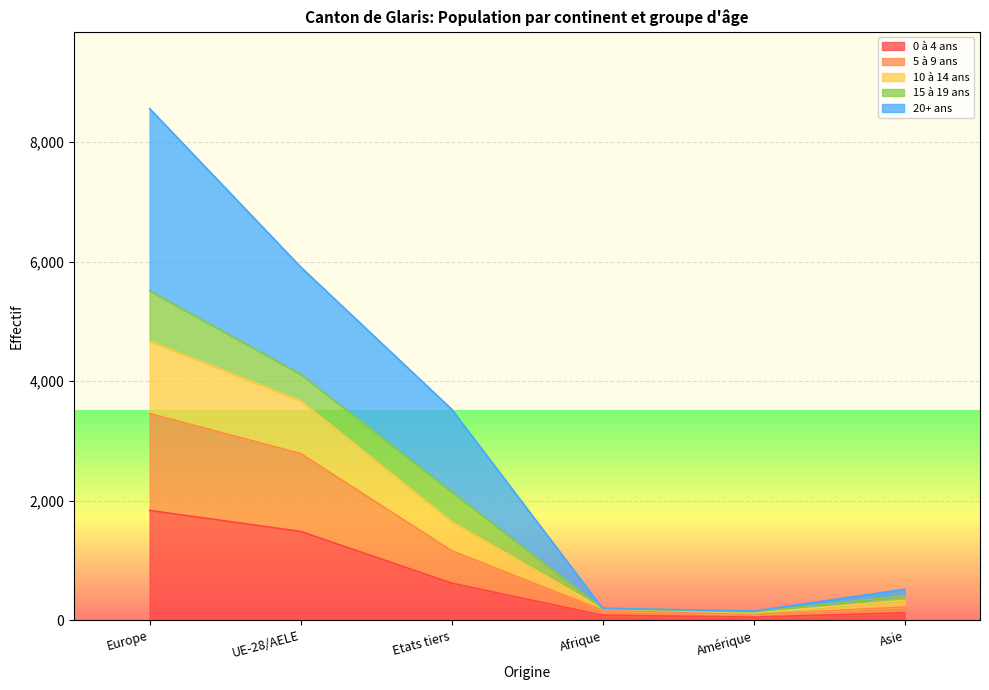

What is the total value across all series at Etats tiers?

3531